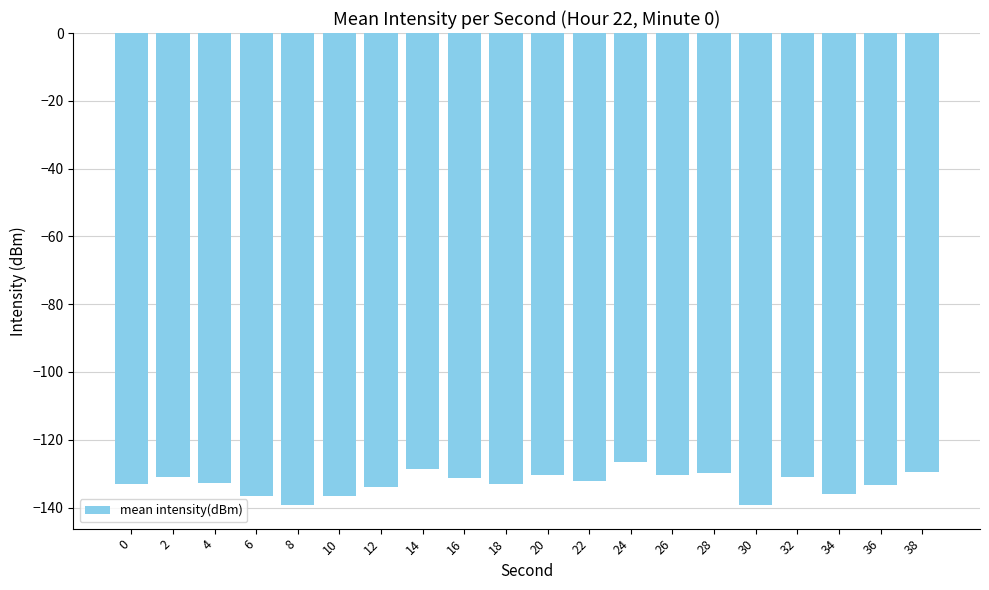

What is the difference between the second highest and minimum values?

10.8